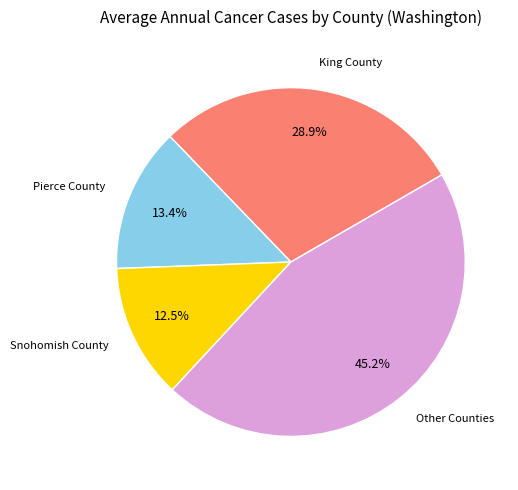

Does any single category account for the majority?

No